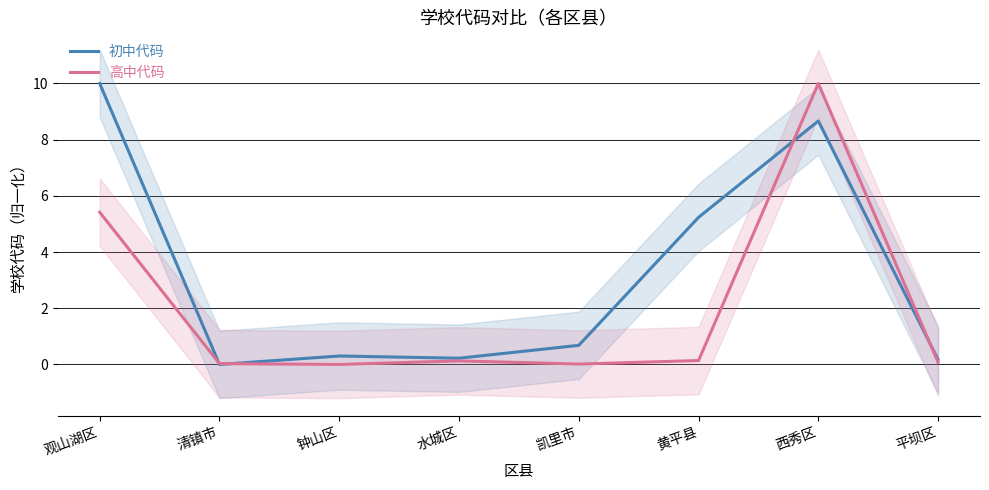

List the labels in order of 初中代码 value, largest first.

观山湖区, 西秀区, 黄平县, 凯里市, 钟山区, 水城区, 平坝区, 清镇市